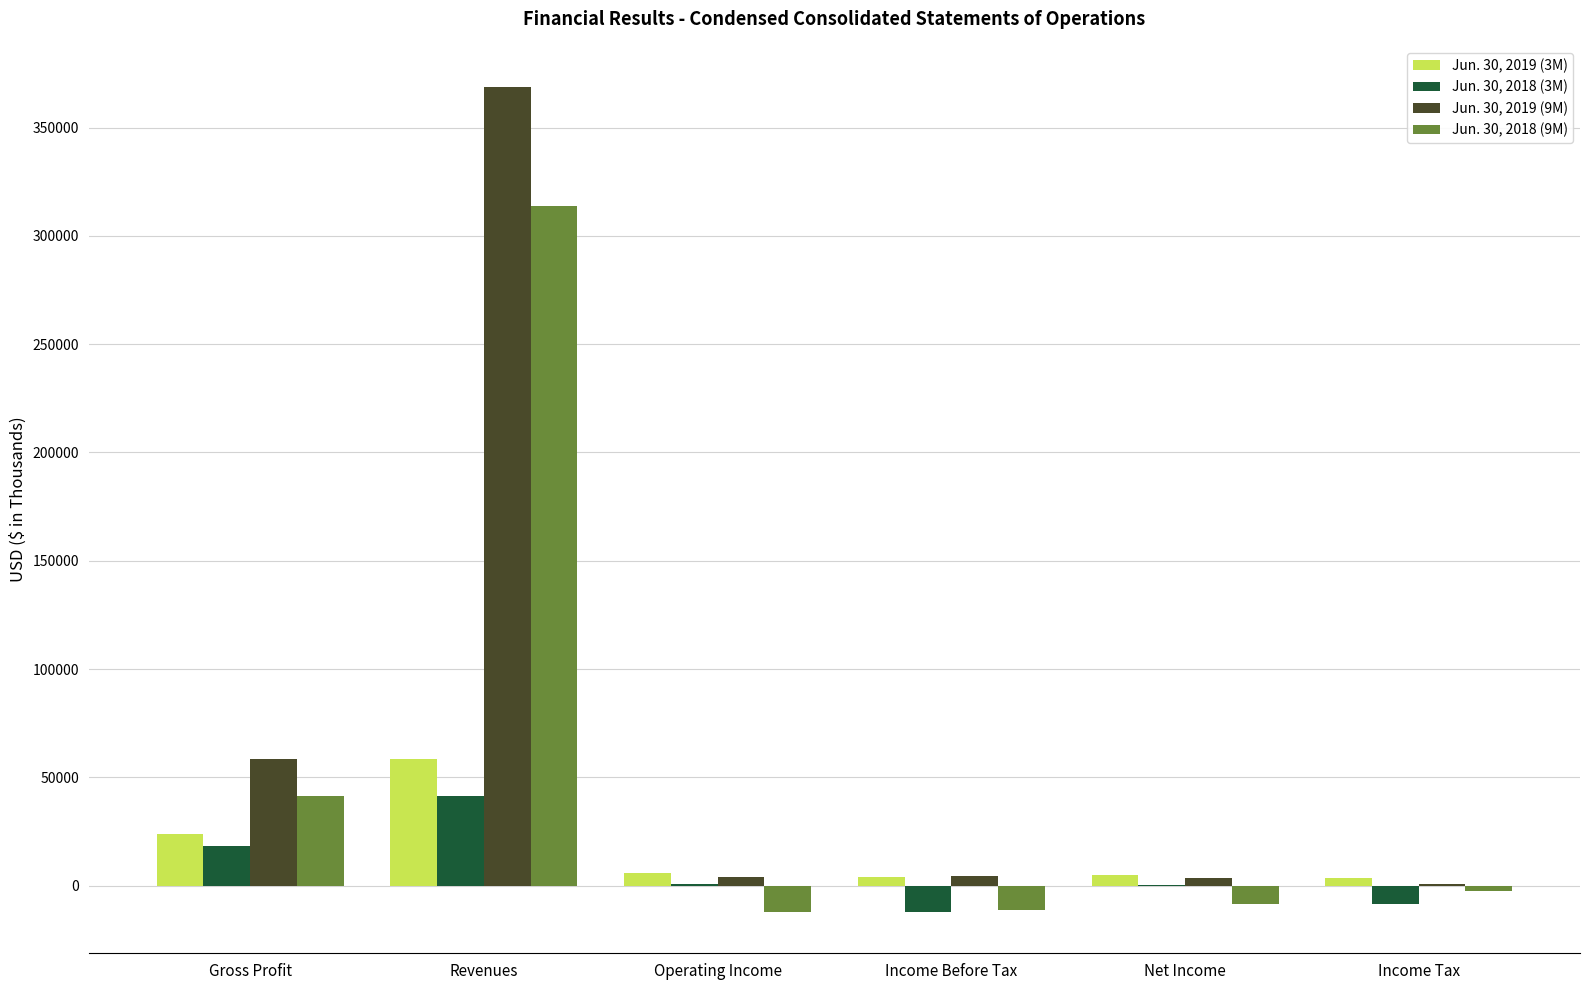

Which series has the largest total across all categories?

Jun. 30, 2019 (9M)